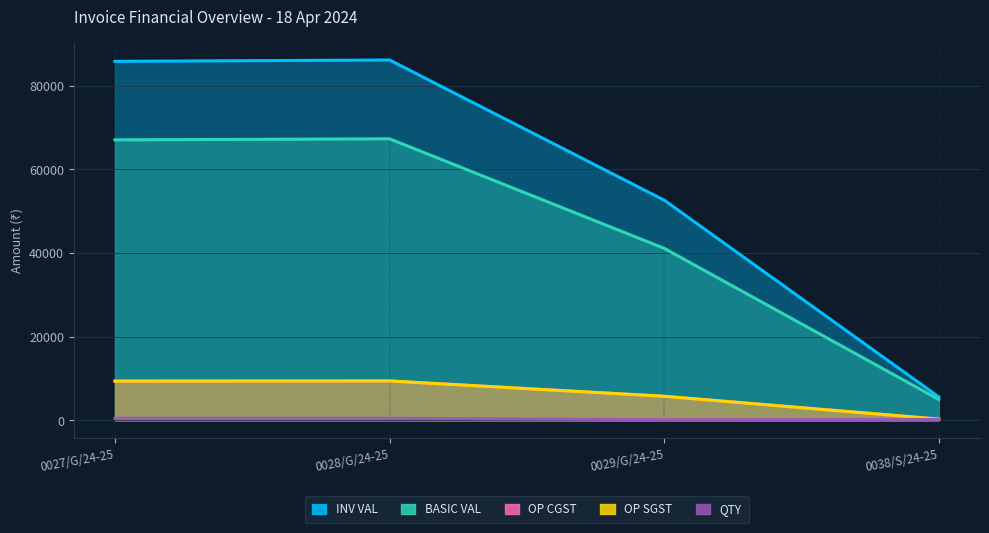

True or false: BASIC VAL and QTY intersect in this chart.

False